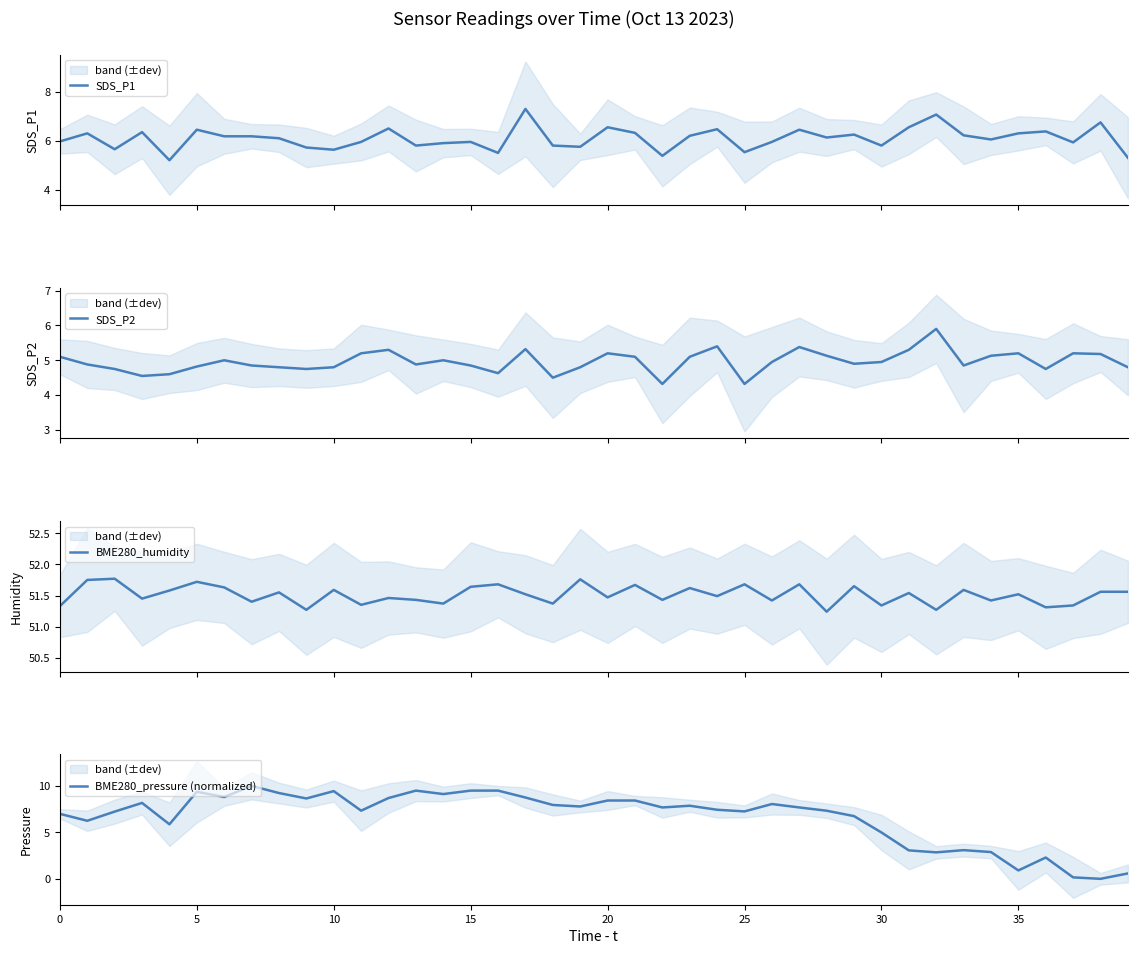

What is the highest value of the SDS_P1 series?

7.3